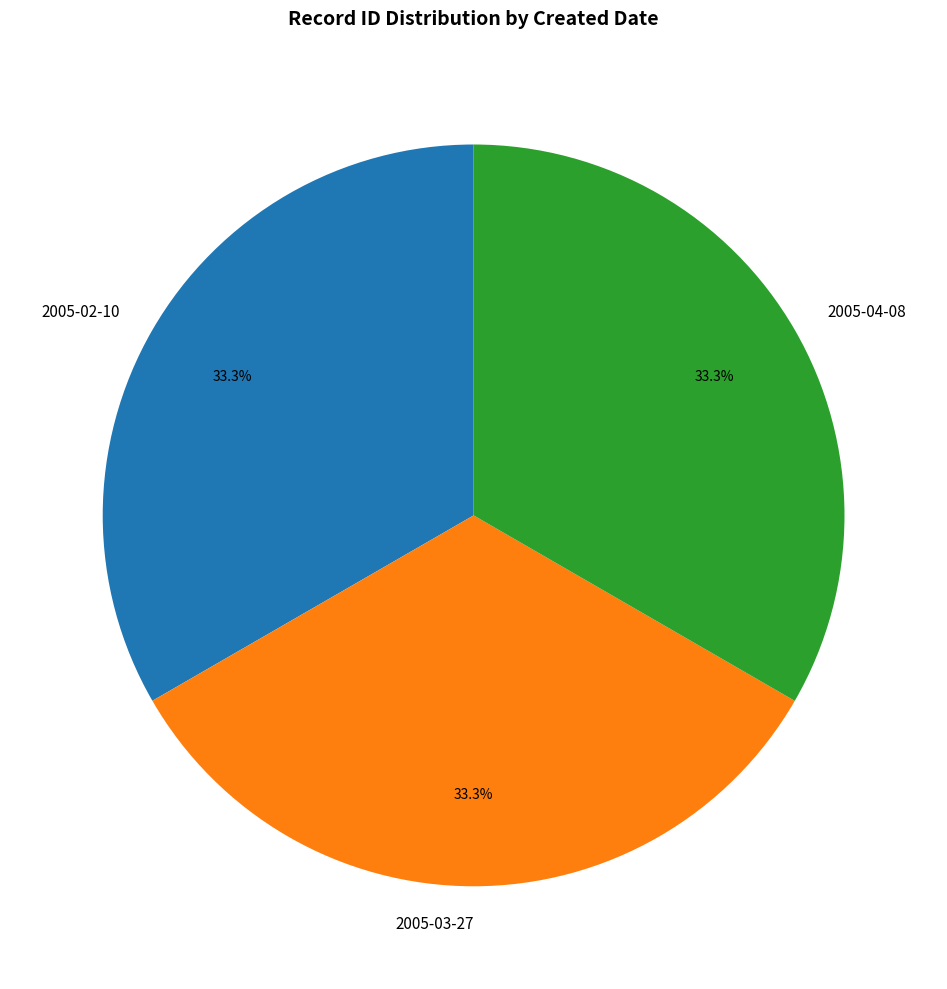

Count the number of slices in the pie.

3